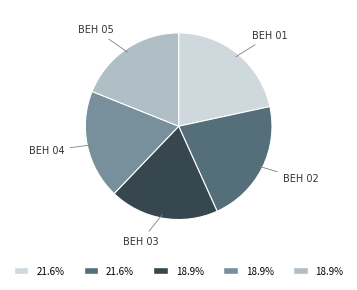

Is there any slice that represents more than half of the pie?

No